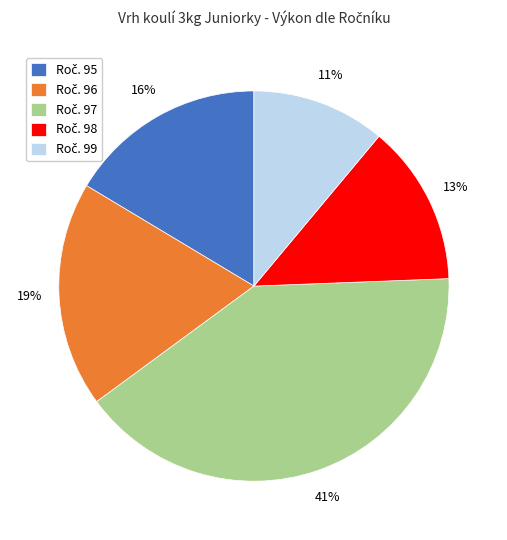

Is there any slice that represents more than half of the pie?

No